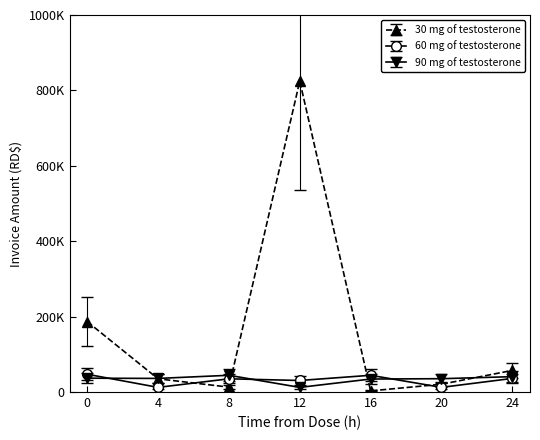

What is the difference between the maximum and second lowest values in the 30 mg of testosterone series?

822765.5